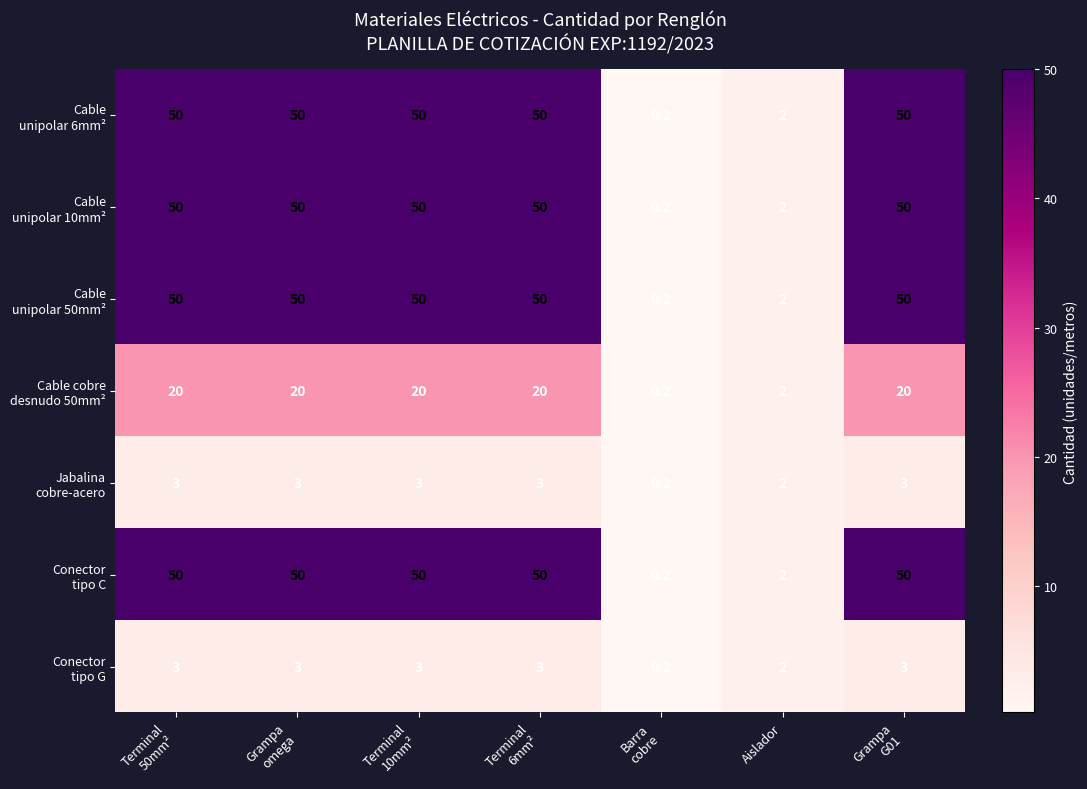

At how many categories does at least one series exceed 22?

5